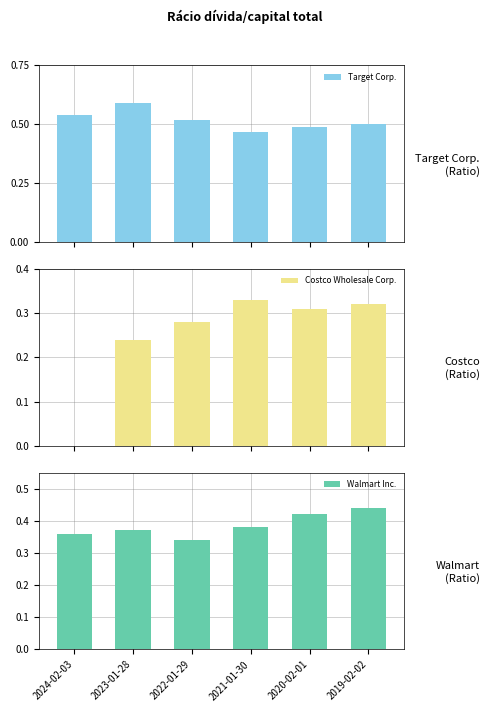

At how many categories does at least one series exceed 0?

6